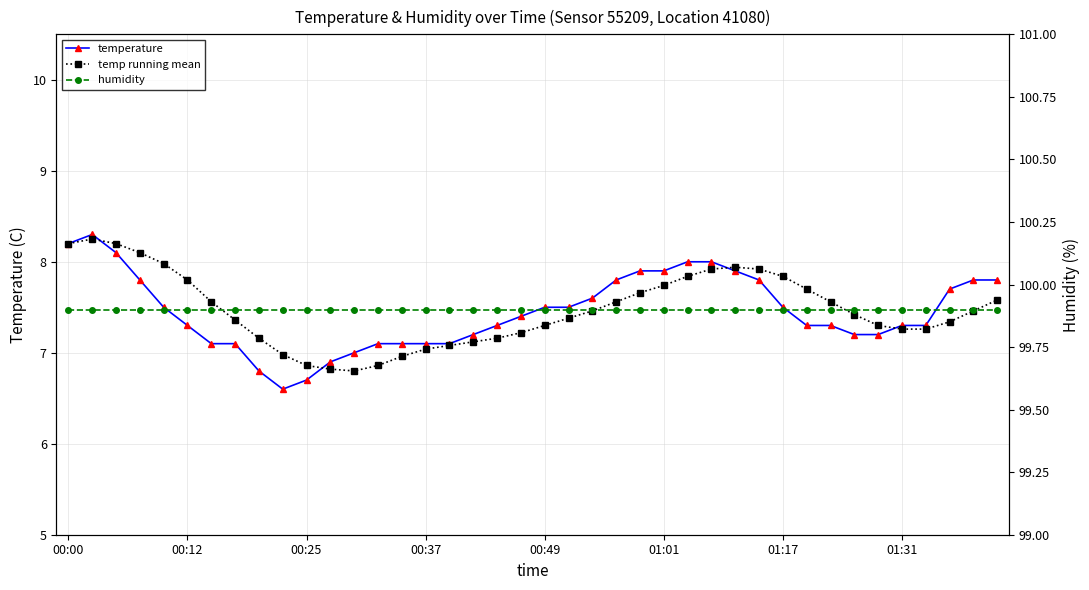

What is the lowest value of the humidity series?

99.9